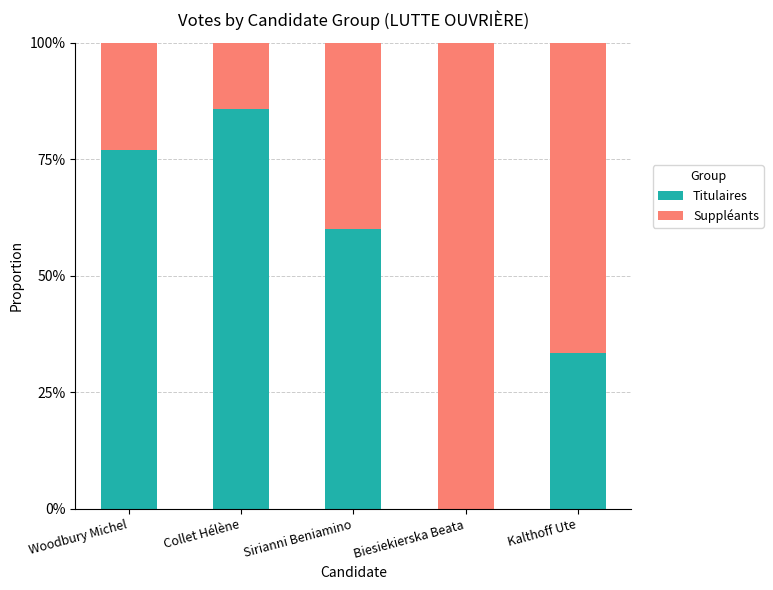

What is the difference between the maximum and minimum values in the Titulaires series?

0.9